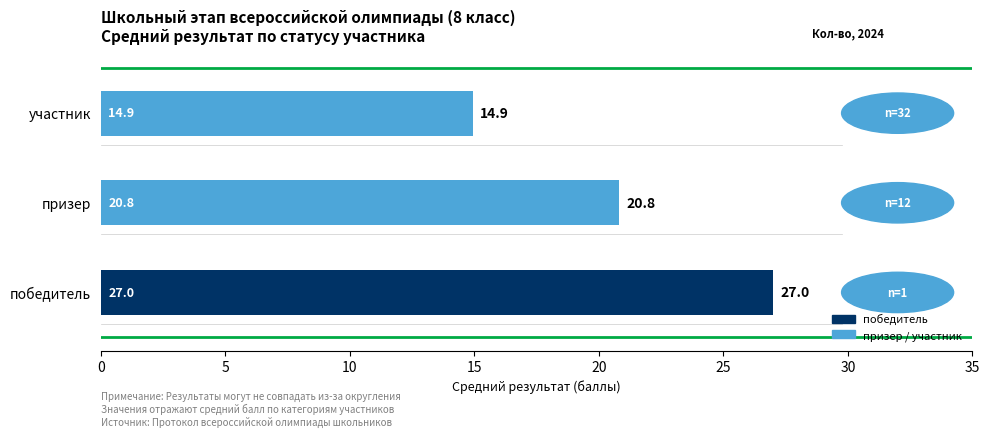

Rank the categories by value from highest to lowest.

победитель, призер, участник